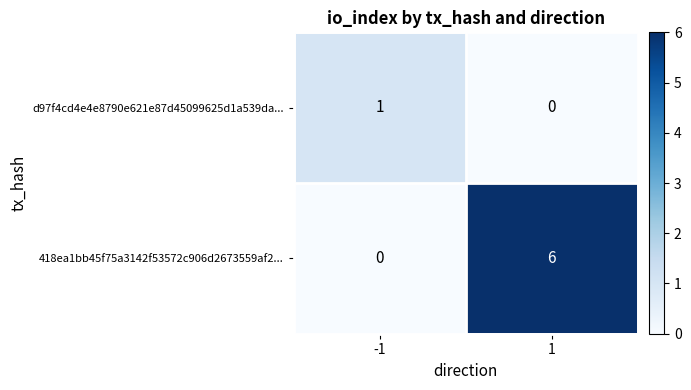

Between -1 and 1, which series saw the biggest shift?

418ea1bb45f75a3142f53572c906d2673559af2...